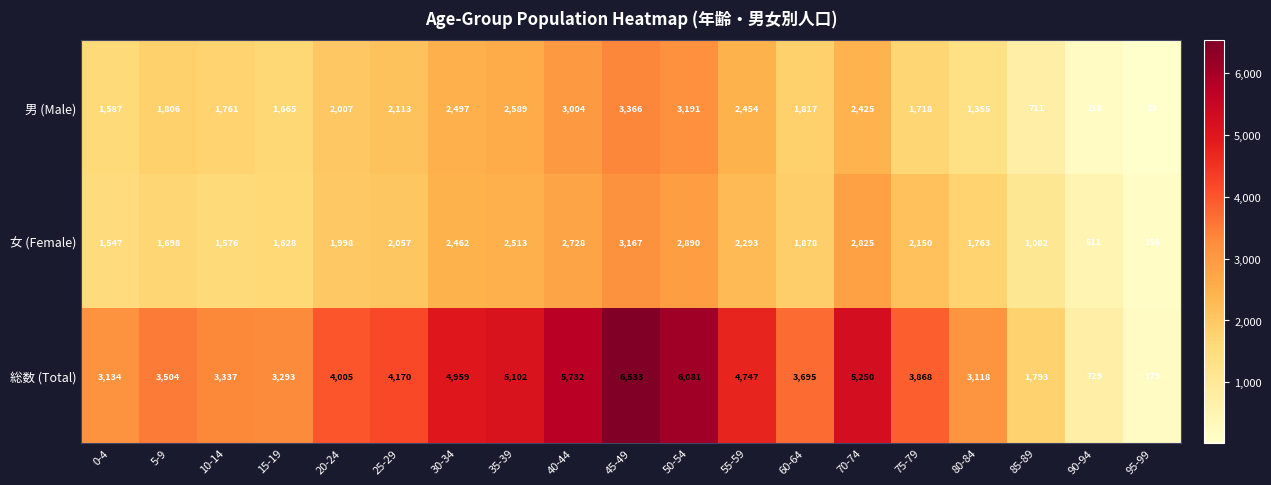

What is the approximate value of 総数 (Total) at 85-89, to the nearest 50?

1800